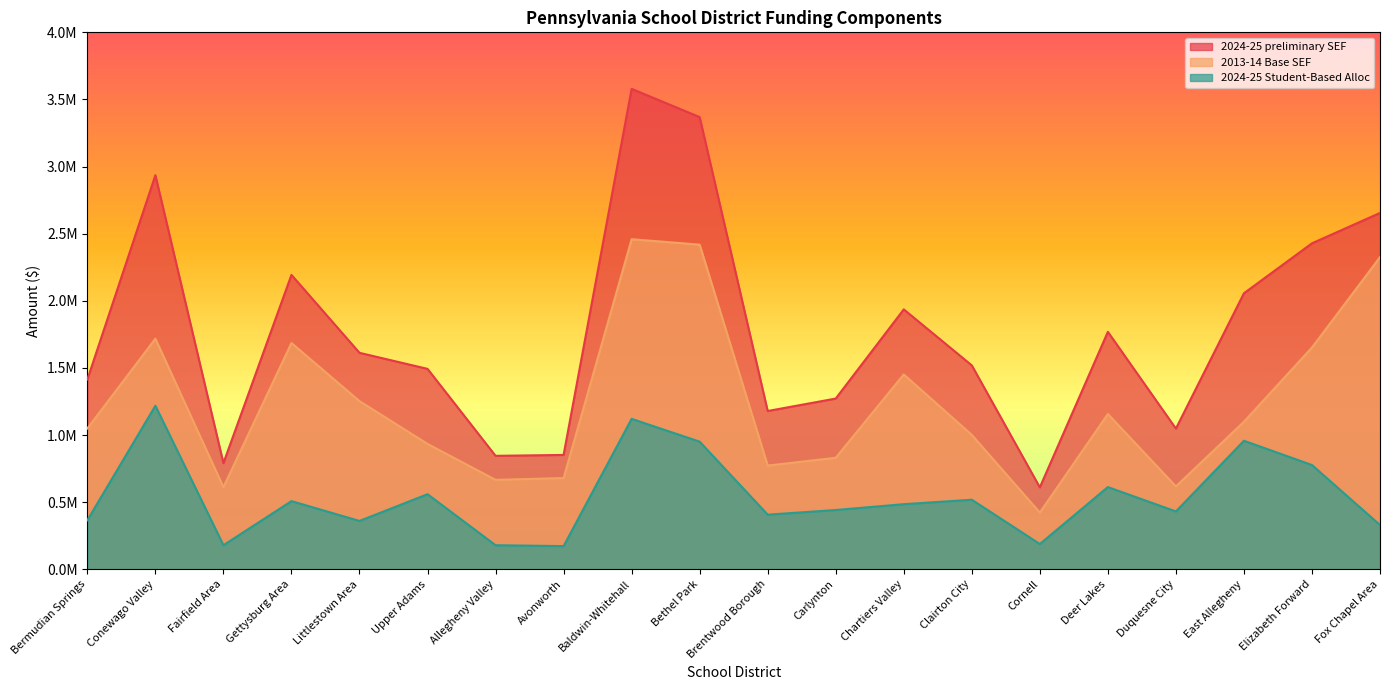

Does the chart display data point markers on the line(s)?

No